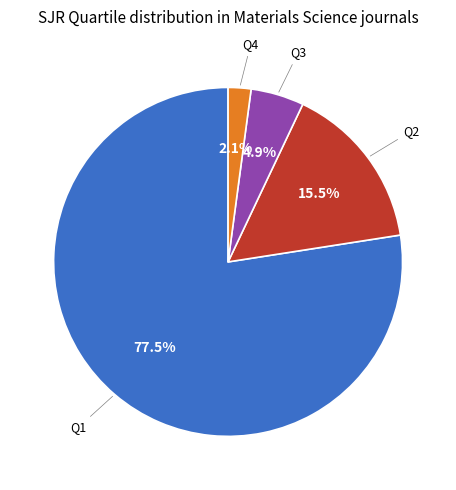

Does any single category account for the majority?

Yes